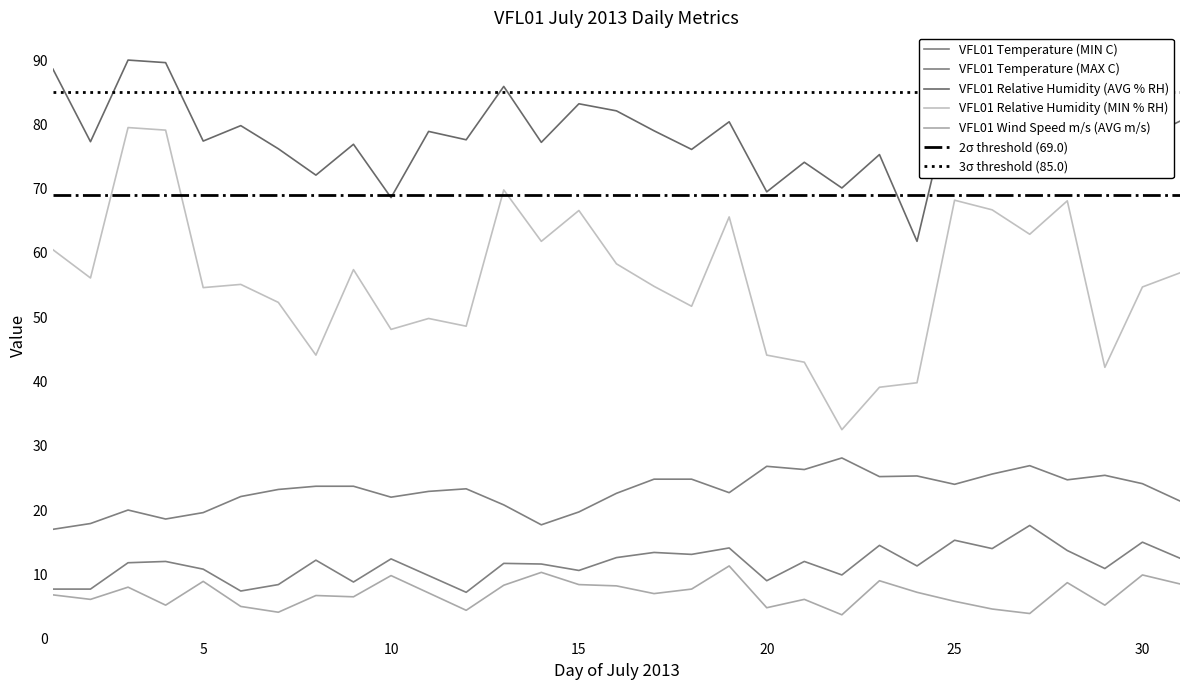

What is the minimum value shown in the chart?

3.7